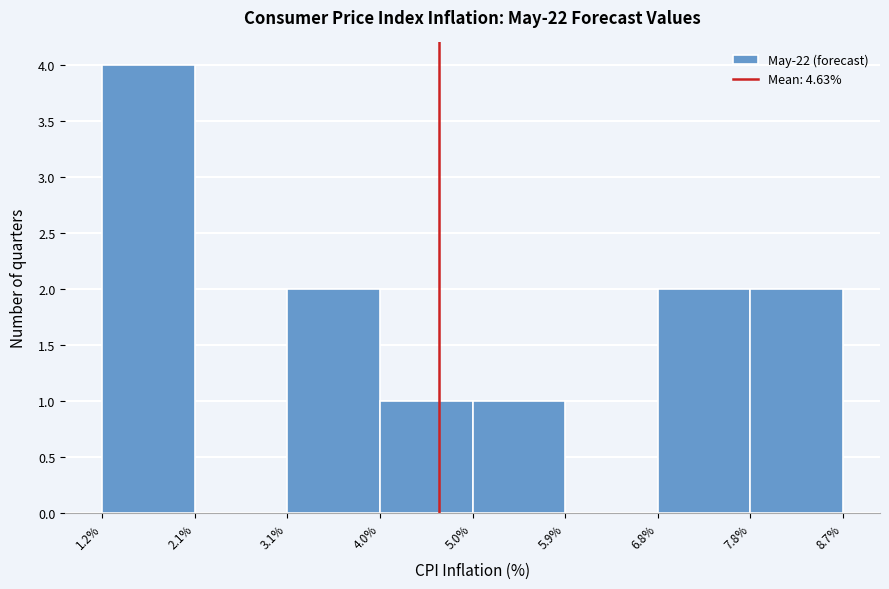

Which range on the x-axis has the tallest bar?

1.2% to 2.1%